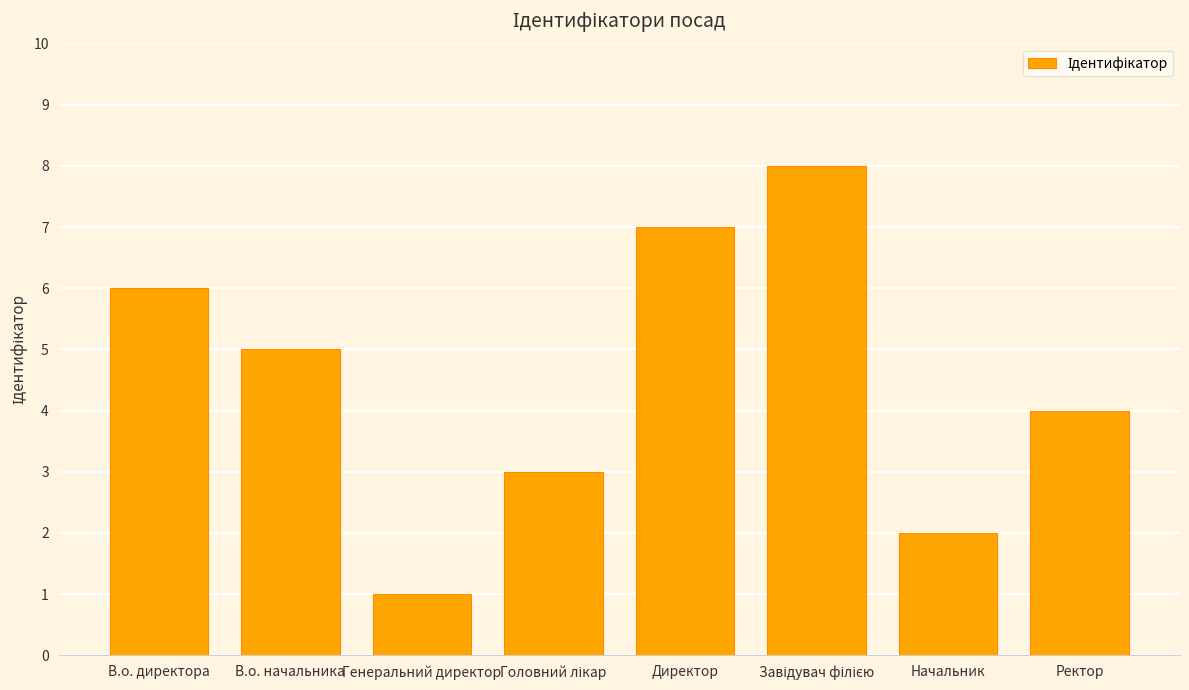

What is the difference between the values at Генеральний директор and Ректор?

3